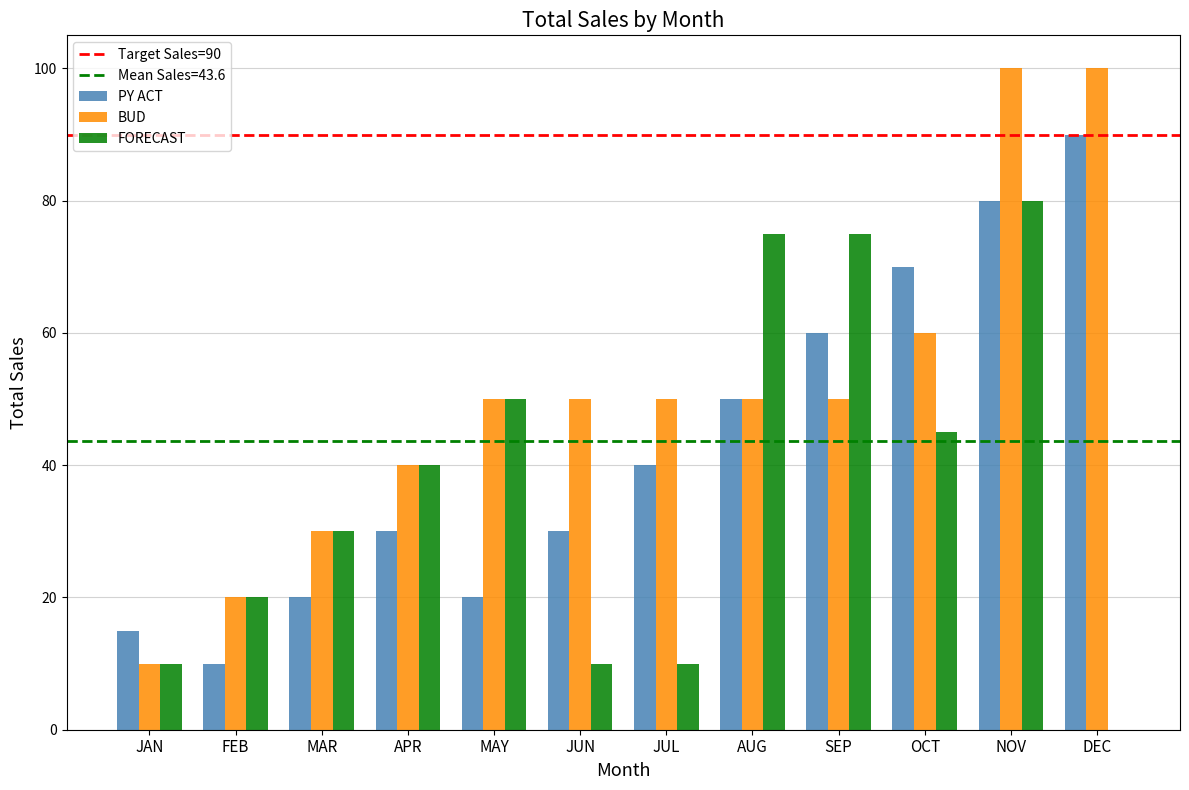

Reading left to right, what are all the values shown in this chart?

PY ACT: 15	10	20	30	20	30	40	50	60	70	80	90
BUD: 10	20	30	40	50	50	50	50	50	60	100	100
FORECAST: 10	20	30	40	50	10	10	75	75	45	80	0